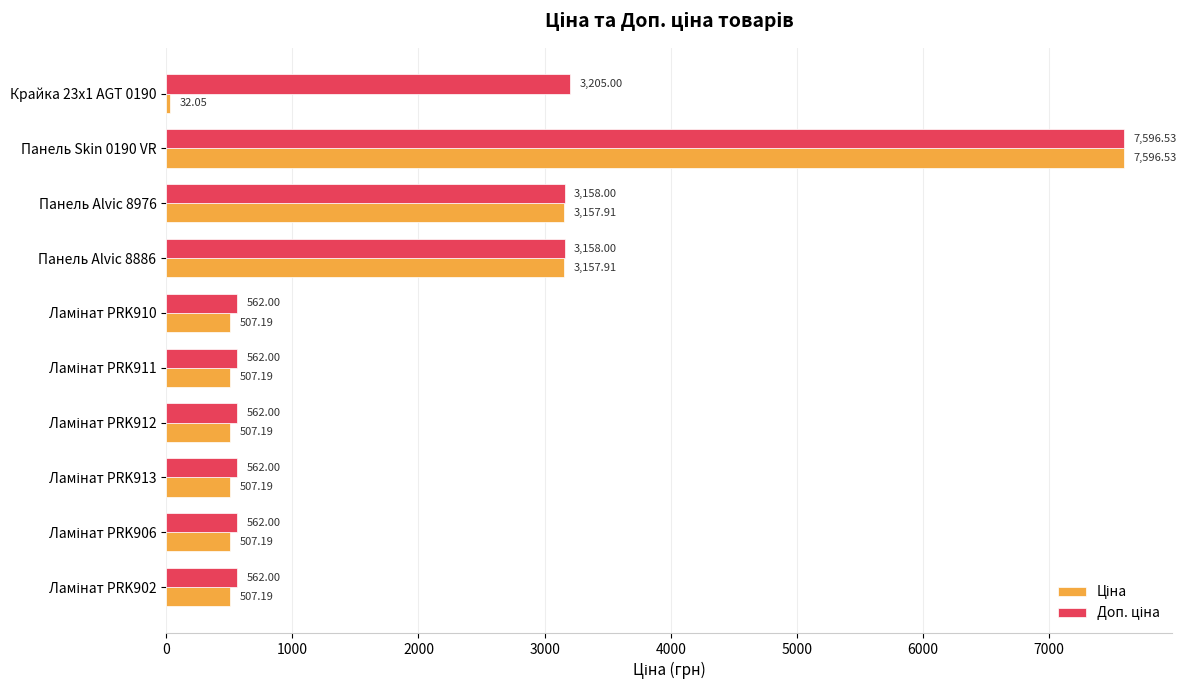

What is the total value across all series at Крайка 23x1 AGT 0190?

3237.1